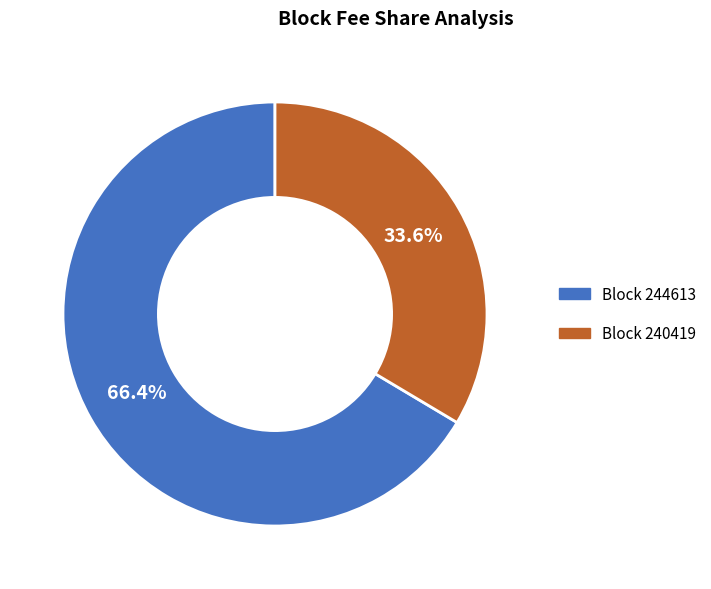

Is there a majority slice in this chart?

Yes